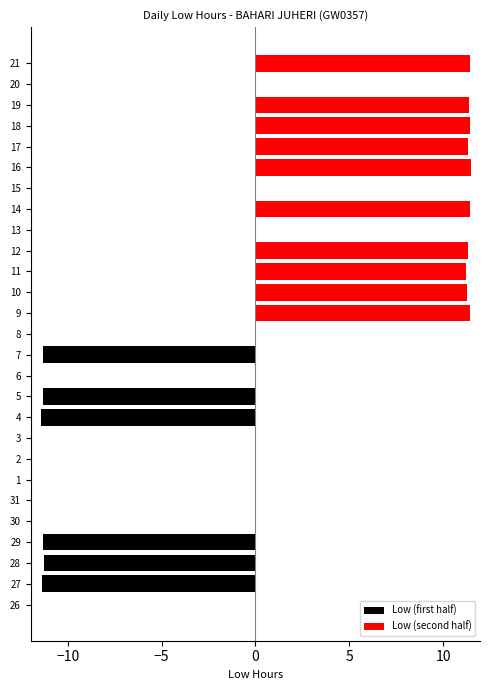

Is it true that the value at 7 is 11.3?

True